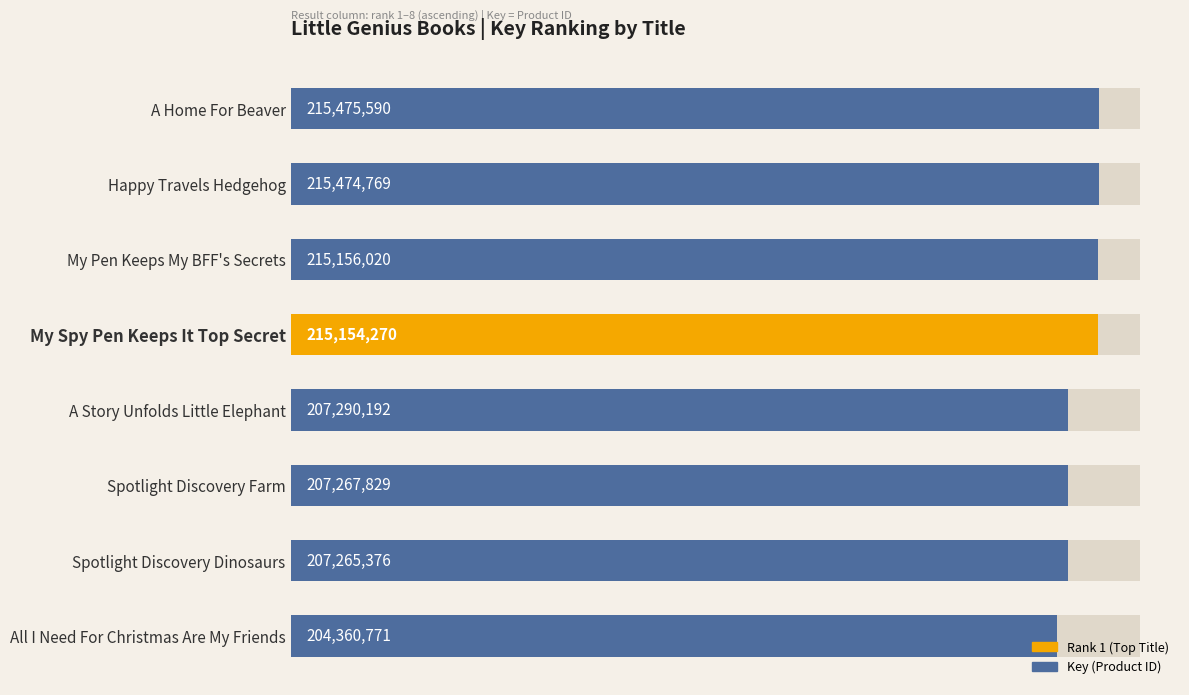

The value at A Story Unfolds Little Elephant is 49862525. True or false?

False